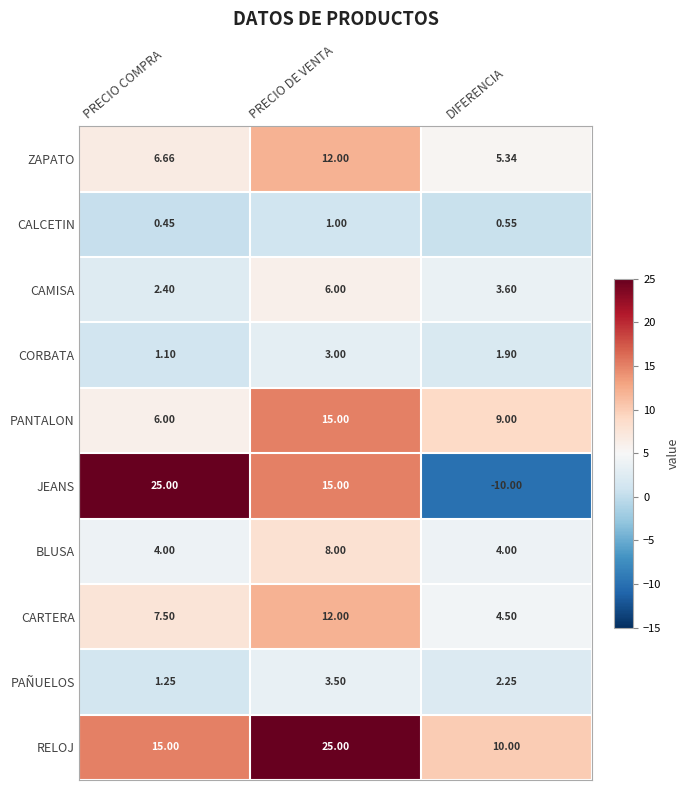

Which series has the widest spread of values?

JEANS